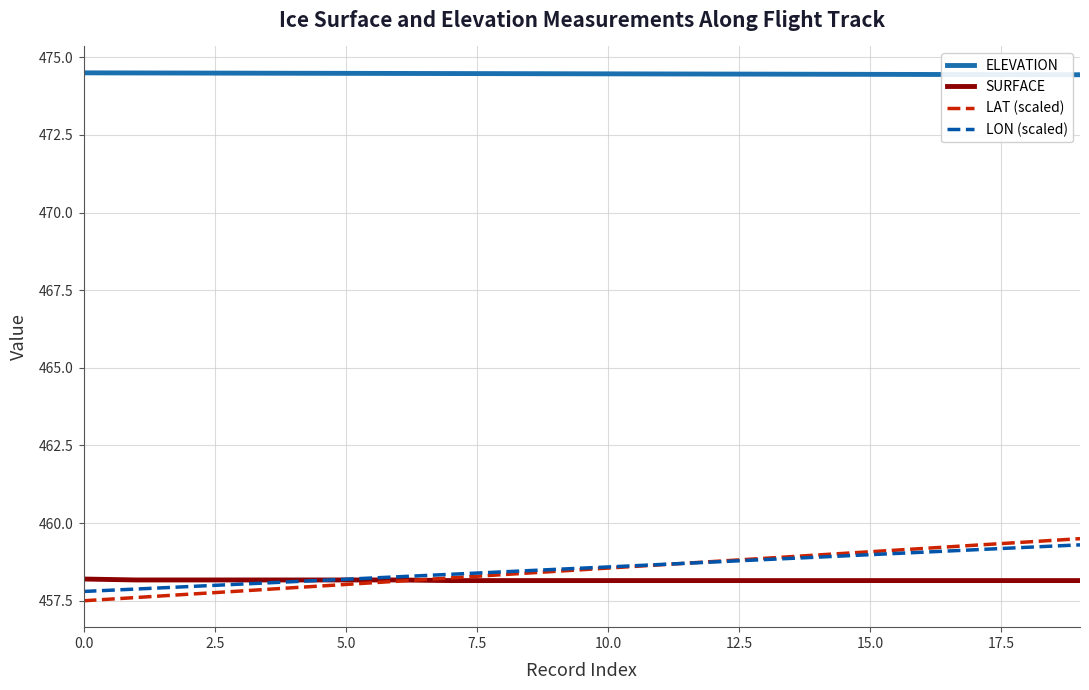

Which series has the largest total across all categories?

ELEVATION